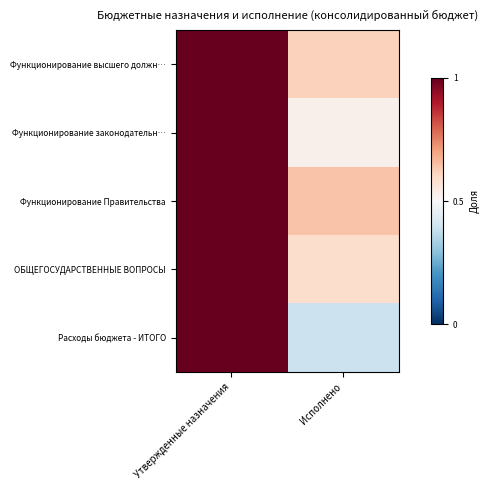

What is the maximum value shown in the chart?

1.0